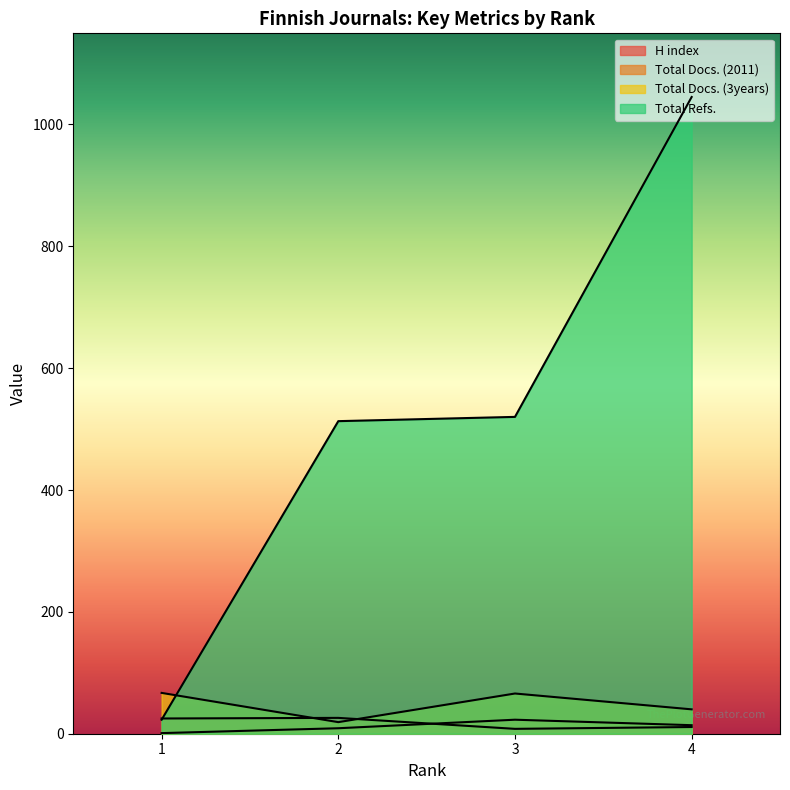

Which category has the highest value in the H index series?

2